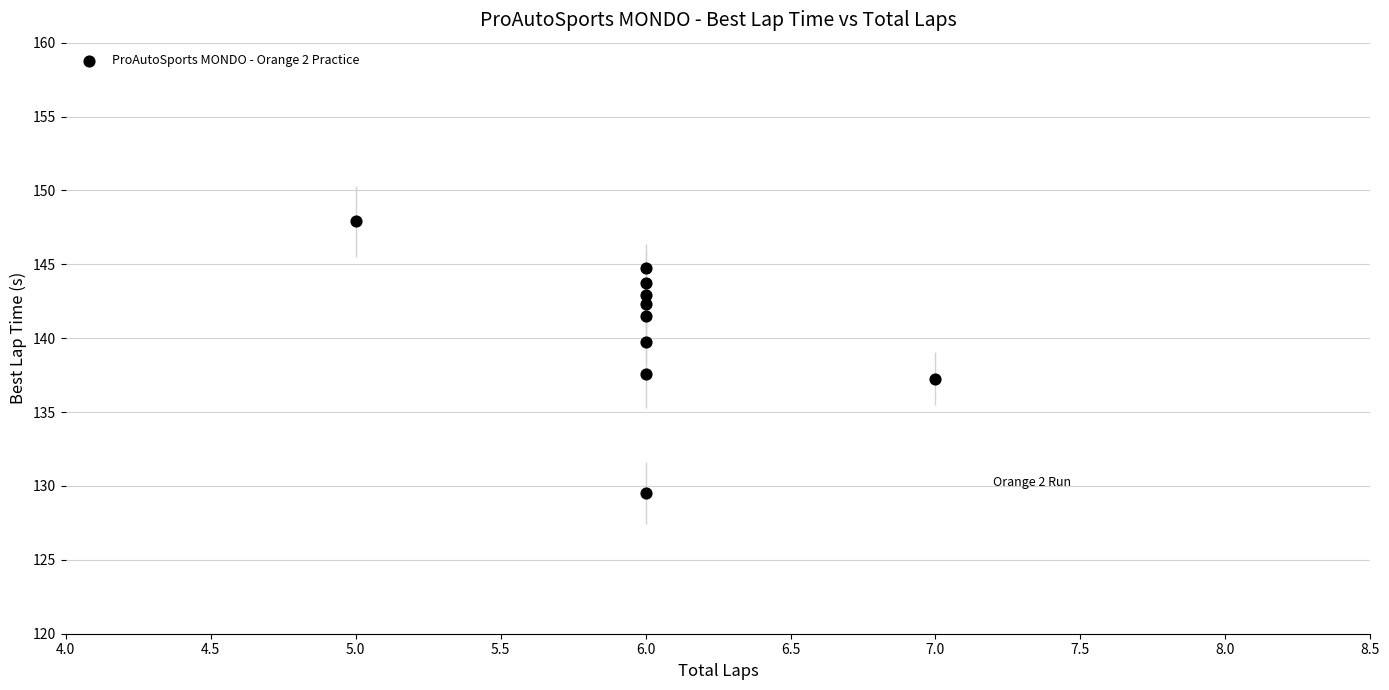

What is the average X value?

6.0